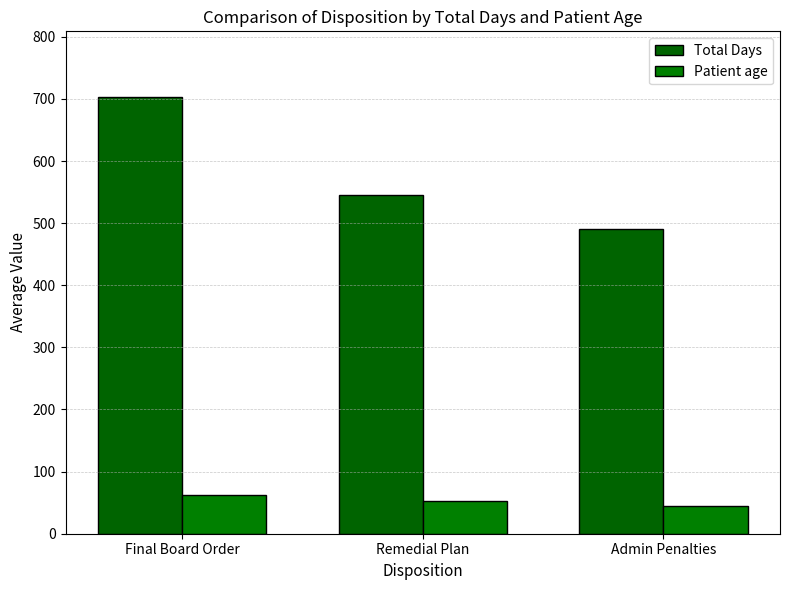

The Total Days series shows 486.7 at Final Board Order. True or false?

False